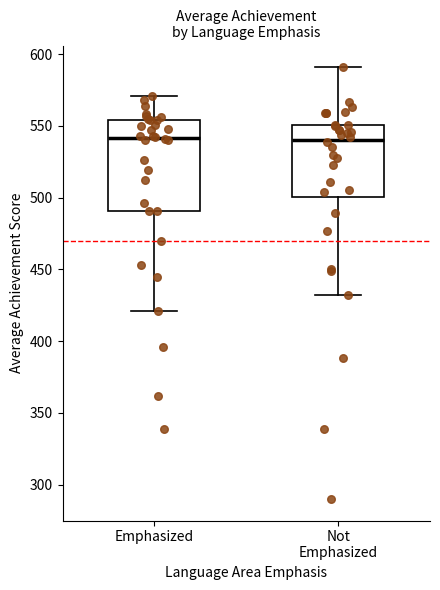

Where does the median line of the box for Not Emphasized sit on the y-axis? The values are not printed on the chart, so give them approximately, as read against the axis.

540